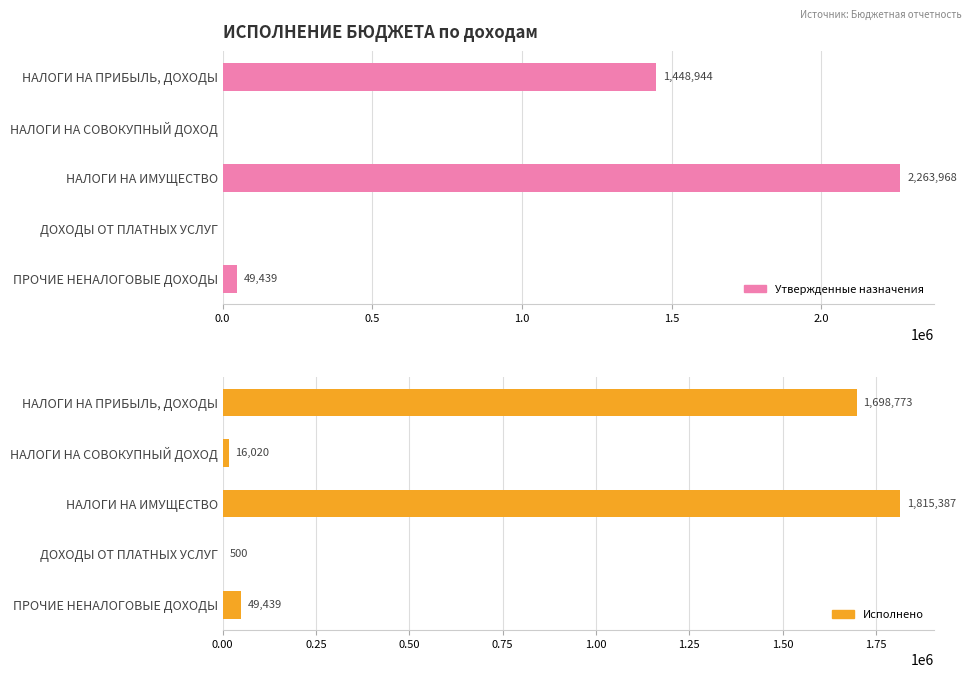

Rank the series by their average value, from highest to lowest.

Утвержденные назначения, Исполнено